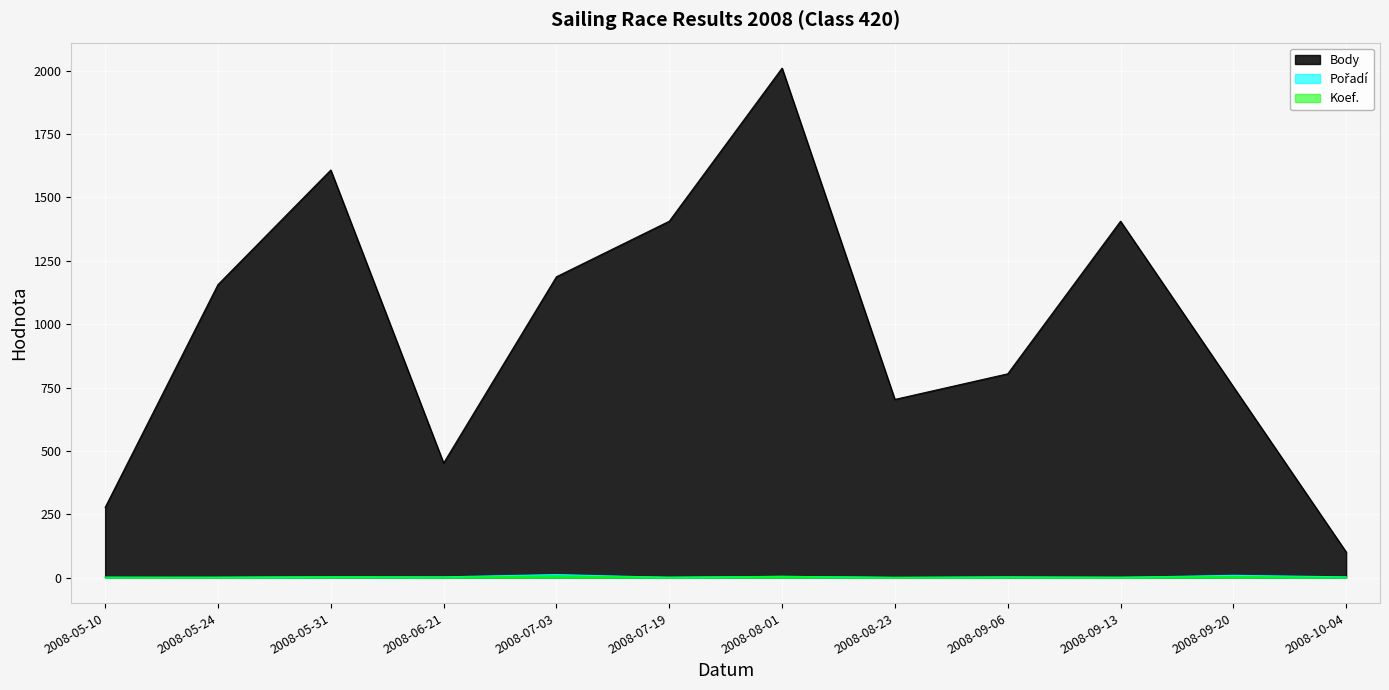

Between 2008-05-10 and 2008-05-24, which series saw the biggest shift?

Body